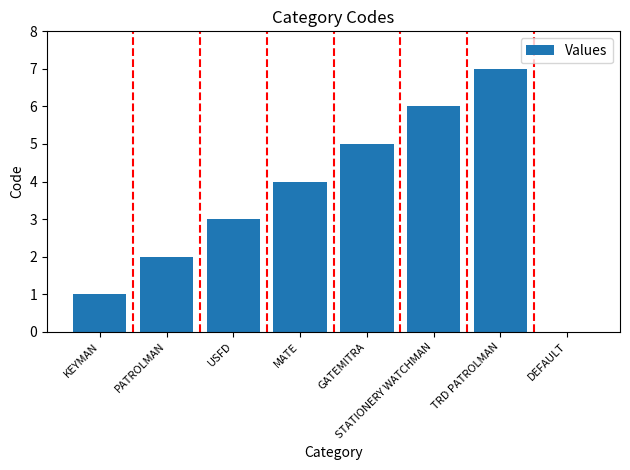

What is the approximate value at GATEMITRA?

5